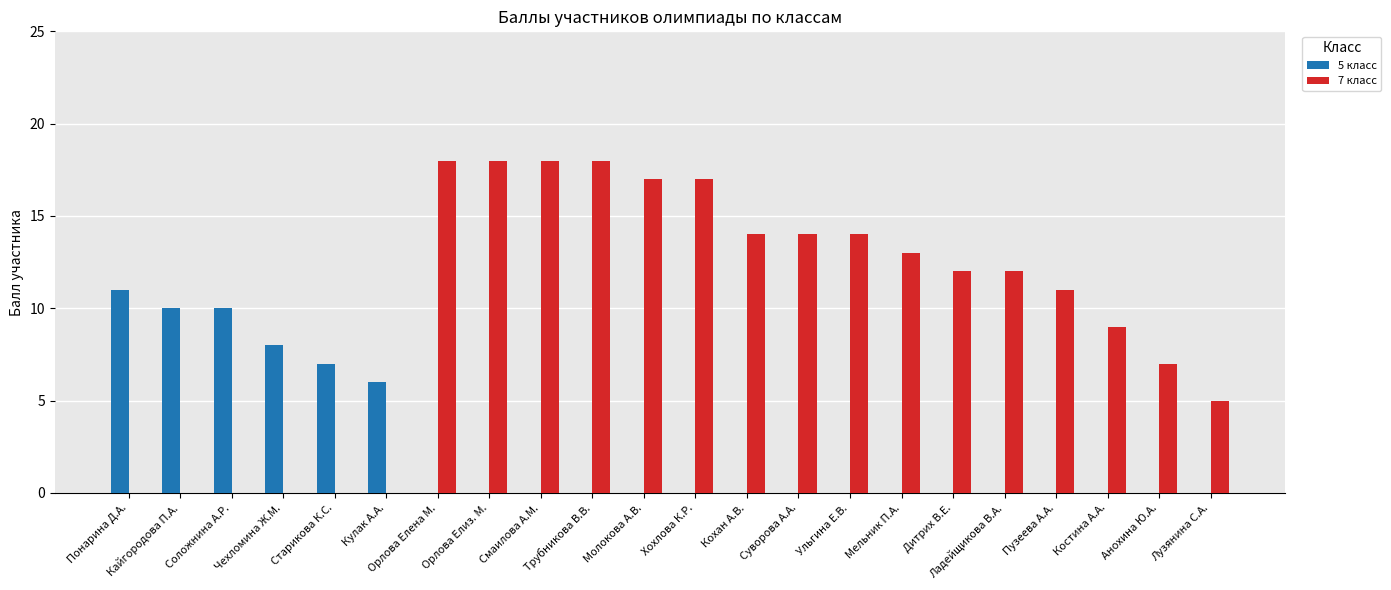

Which series changed the most between Кулак А.А. and Орлова Елена М.?

7 класс